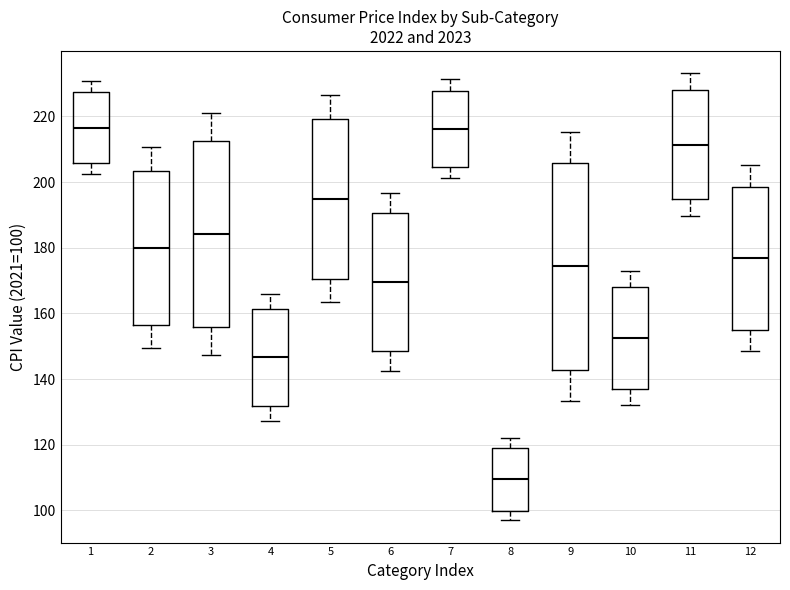

Reading left to right, read every box against the y-axis: the position of its median line, the range the box covers, and the ends of its whiskers. The values are not printed on the chart, so give them approximately, as read against the axis.

1: median 216, box 206 to 228, whiskers 202 to 230
2: median 180, box 156 to 204, whiskers 150 to 210
3: median 184, box 156 to 212, whiskers 148 to 222
4: median 146, box 132 to 162, whiskers 128 to 166
5: median 194, box 170 to 220, whiskers 164 to 226
6: median 170, box 148 to 190, whiskers 142 to 196
7: median 216, box 204 to 228, whiskers 202 to 232
8: median 110, box 100 to 120, whiskers 98 to 122
9: median 174, box 142 to 206, whiskers 134 to 216
10: median 152, box 136 to 168, whiskers 132 to 172
11: median 212, box 194 to 228, whiskers 190 to 234
12: median 176, box 156 to 198, whiskers 148 to 206